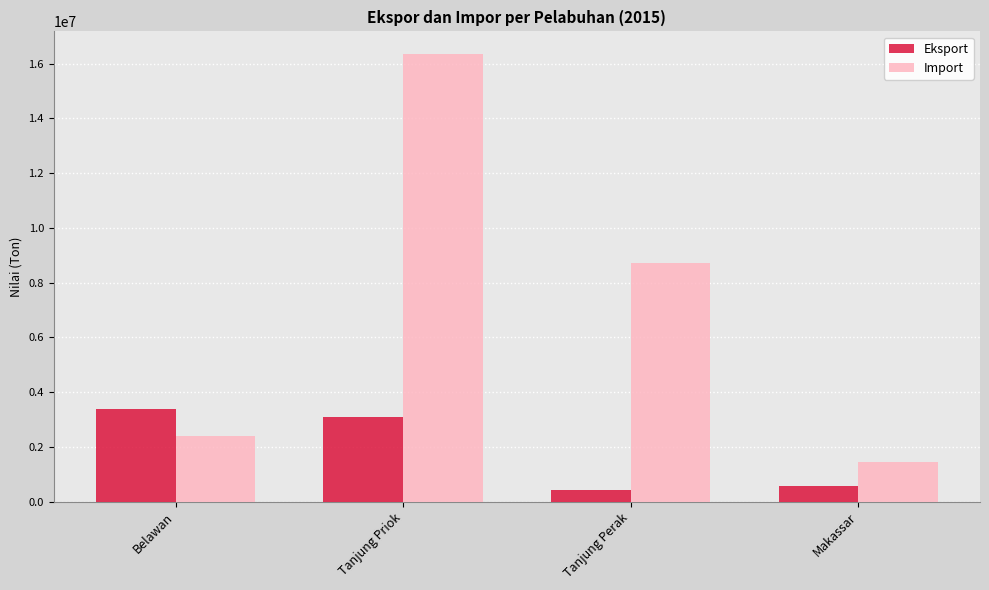

Count the number of data series in this chart.

2